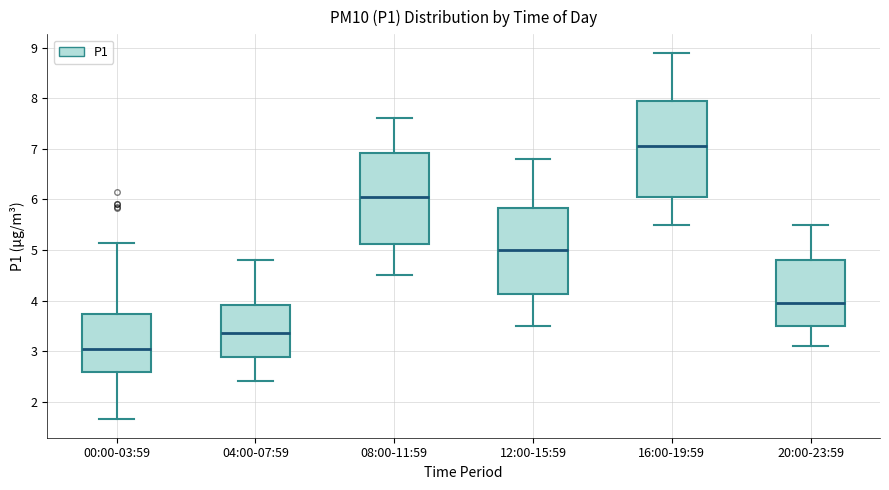

Reading left to right, transcribe this box plot: for each box, give where its median line is, the range the box spans, and where its two whiskers end, as read against the y-axis. The values are not printed on the chart, so give them approximately, as read against the axis.

00:00-03:59: median 3.1, box 2.6 to 3.7, whiskers 1.7 to 5.1
04:00-07:59: median 3.4, box 2.9 to 3.9, whiskers 2.4 to 4.8
08:00-11:59: median 6.1, box 5.1 to 6.9, whiskers 4.5 to 7.6
12:00-15:59: median 5.0, box 4.1 to 5.8, whiskers 3.5 to 6.8
16:00-19:59: median 7.1, box 6.1 to 8.0, whiskers 5.5 to 8.9
20:00-23:59: median 4.0, box 3.5 to 4.8, whiskers 3.1 to 5.5